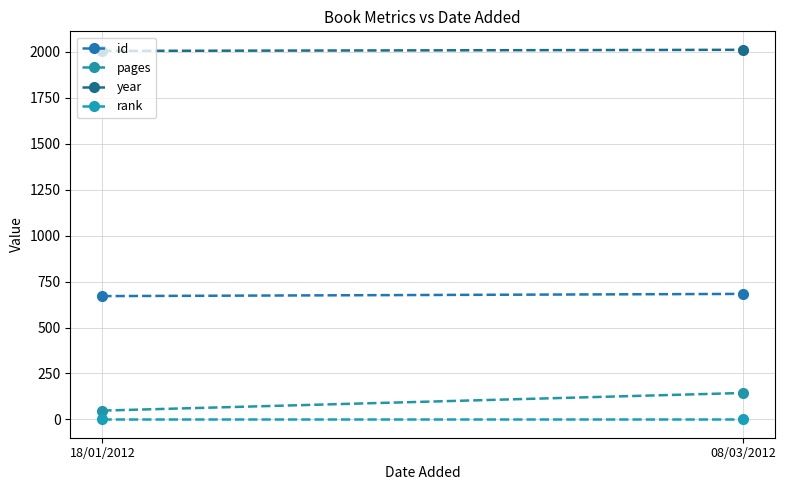

How many lines are shown in the chart?

4